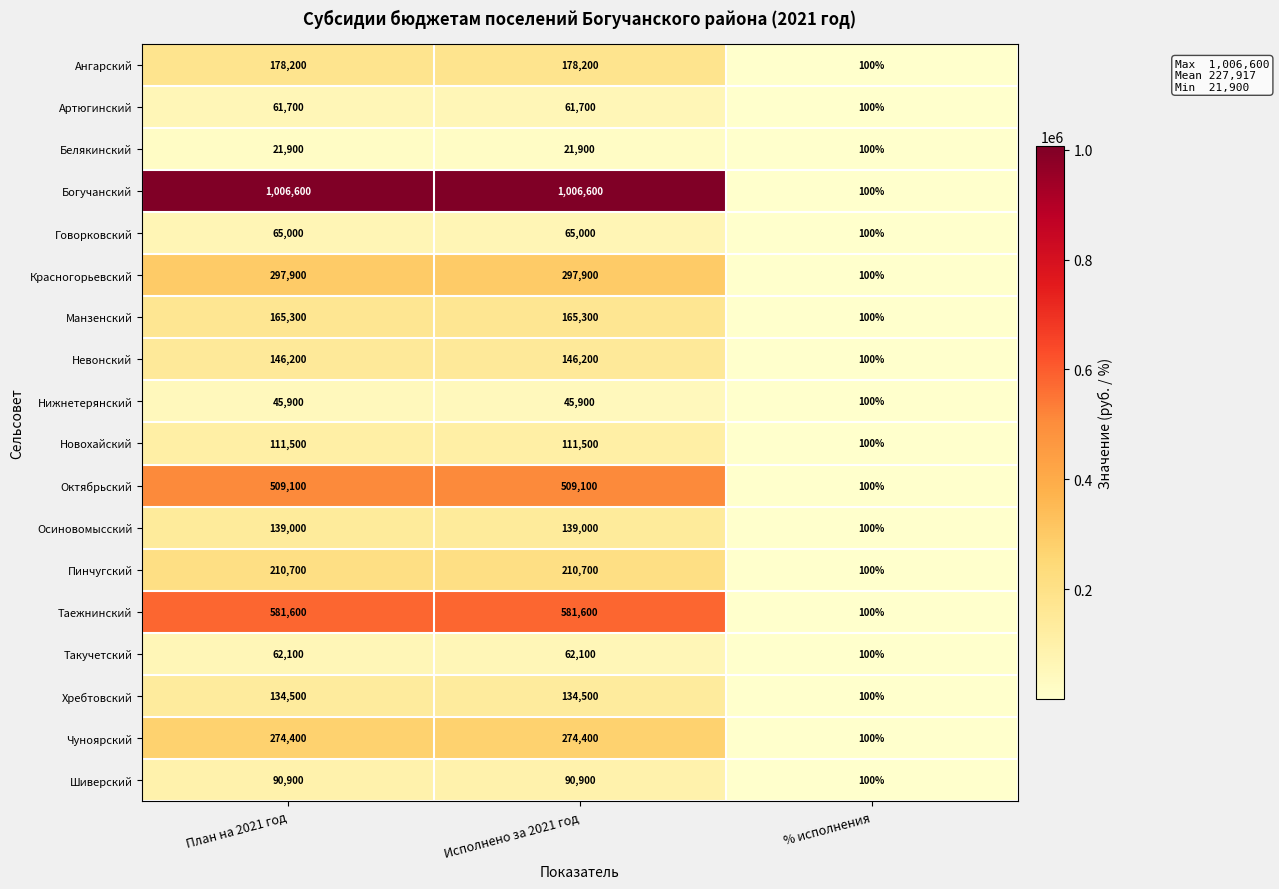

Which series has the largest total across all categories?

Богучанский